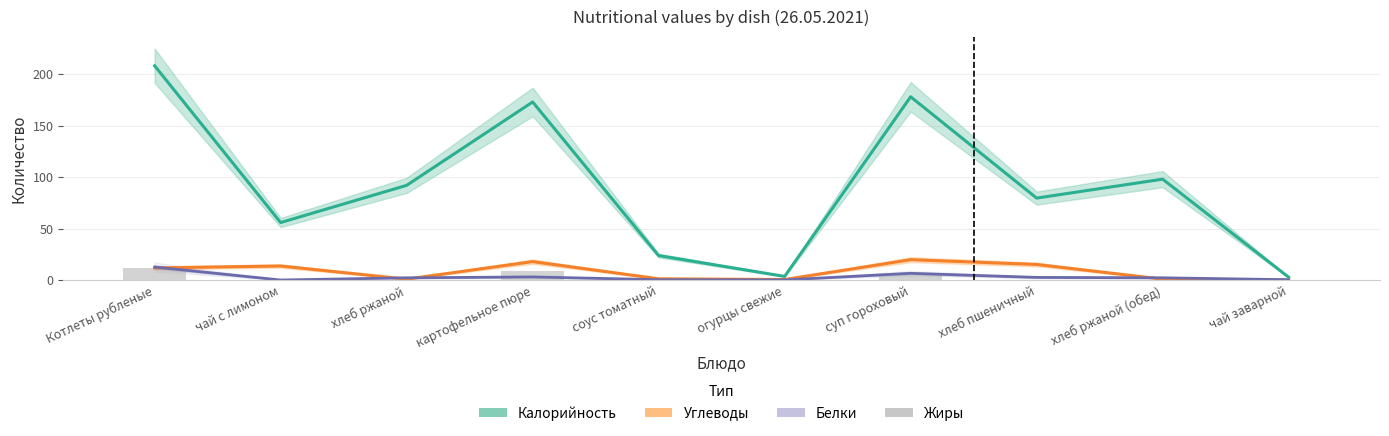

What position from the left is хлеб ржаной (обед)?

9